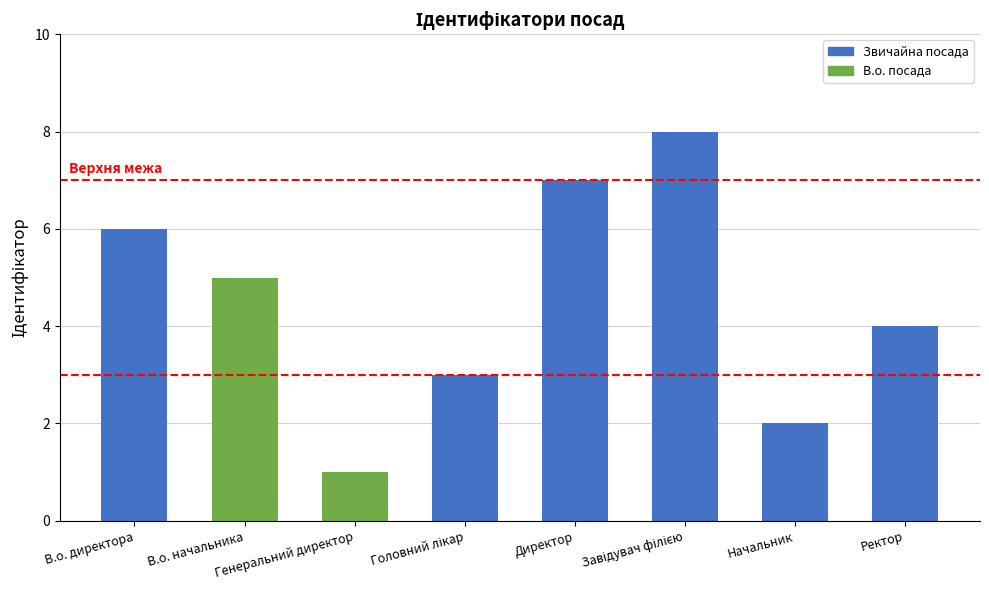

What is the sum of all values?

36